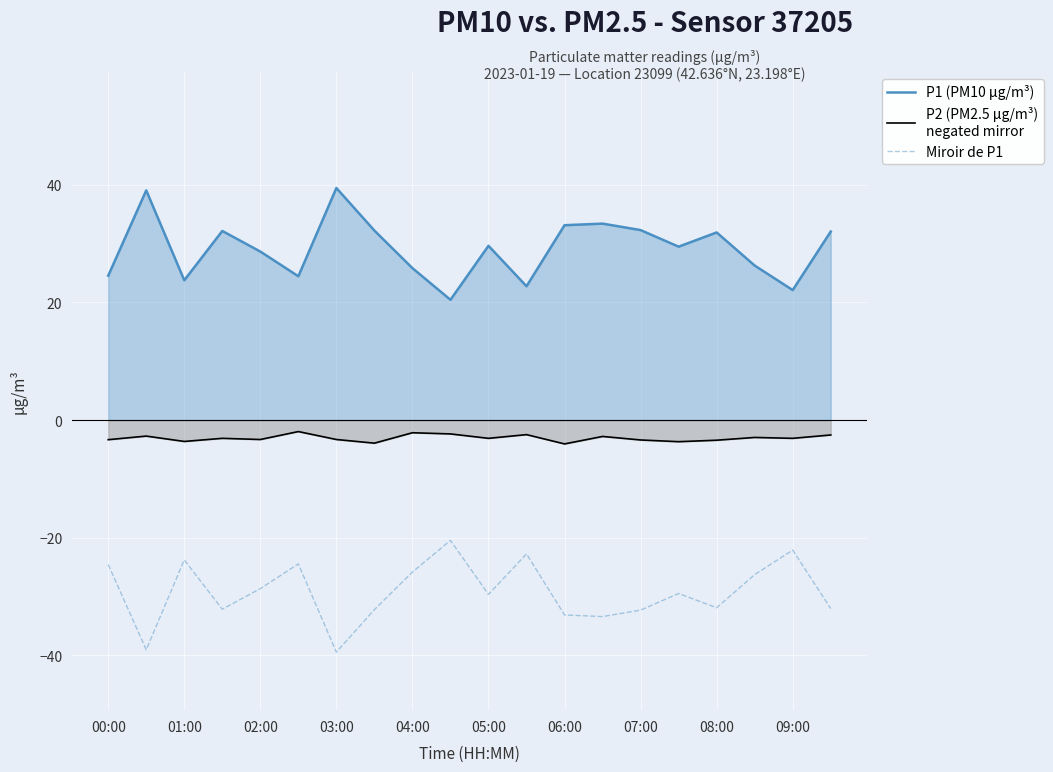

What is the minimum value shown in the chart?

-39.5